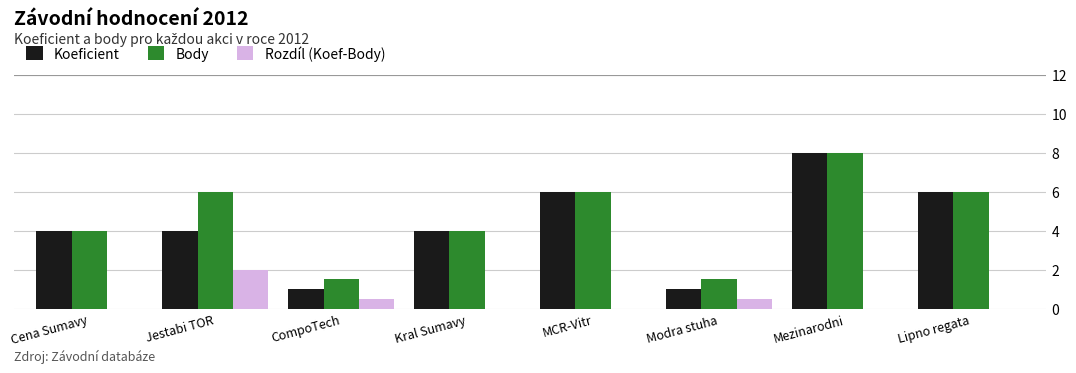

True or false: Rozdíl (Koef-Body) has a value of 0.9 at CompoTech.

False